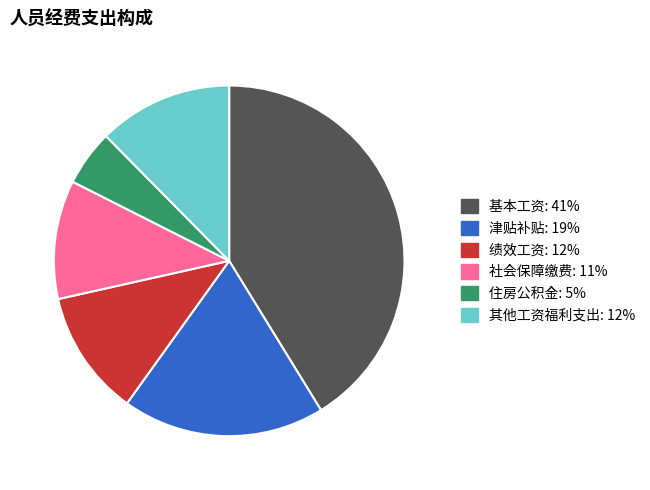

Rank the categories by value from highest to lowest.

基本工资, 津贴补贴, 其他工资福利支出, 绩效工资, 社会保障缴费, 住房公积金